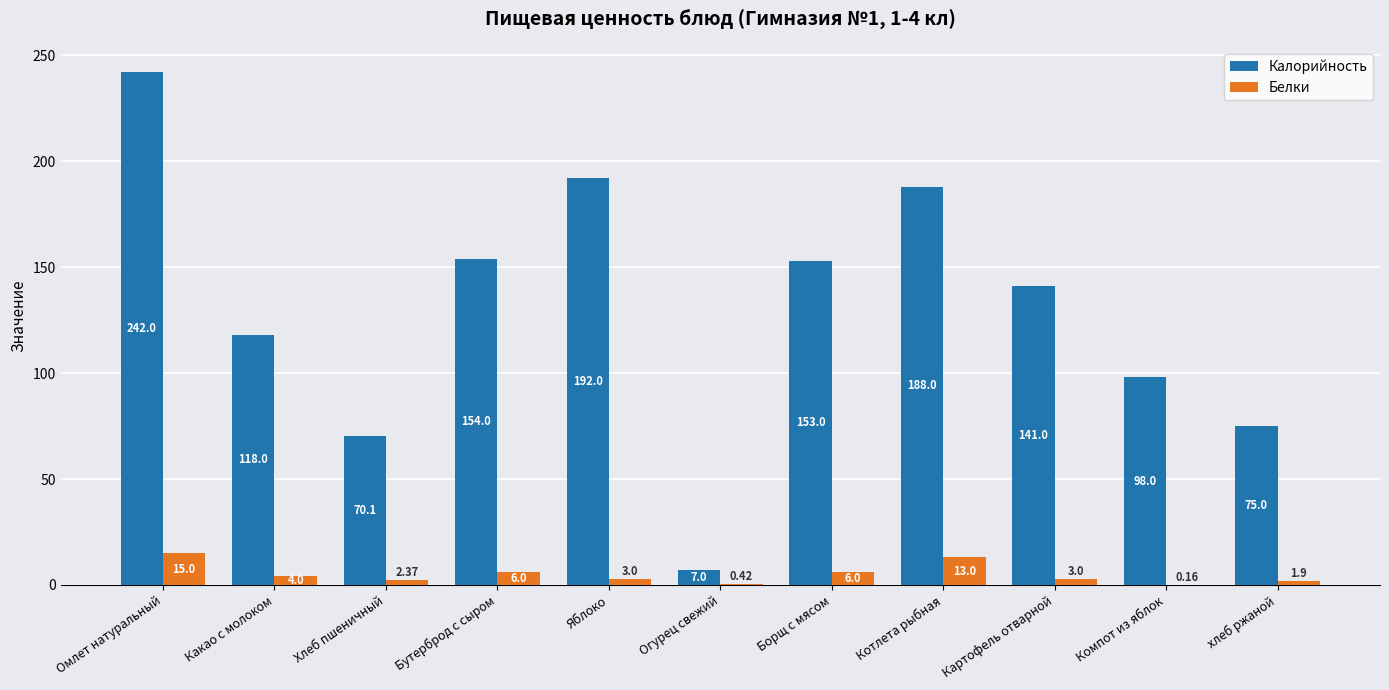

At which category is the sum across all series the highest?

Омлет натуральный